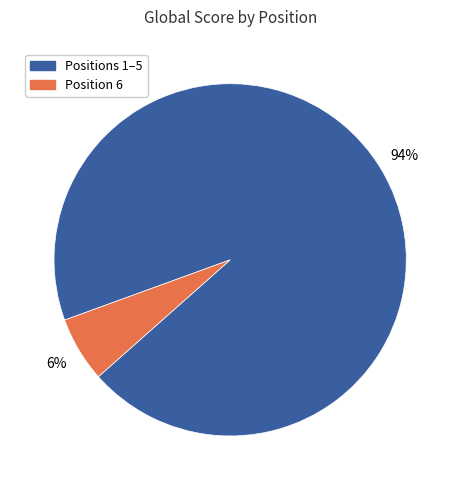

To the nearest percent, what is the difference between the largest and smallest slice percentages?

88%